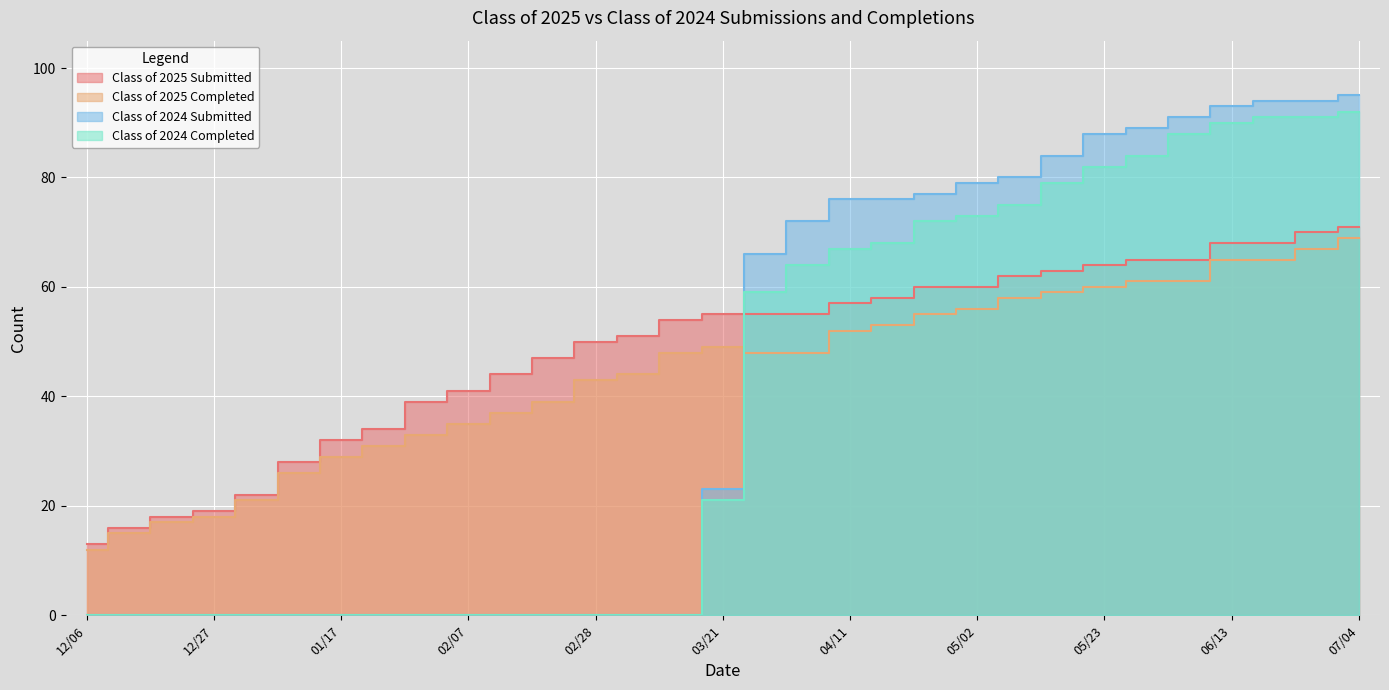

List the series in order of their overall mean, lowest first.

Class of 2024 Completed, Class of 2024 Submitted, Class of 2025 Completed, Class of 2025 Submitted